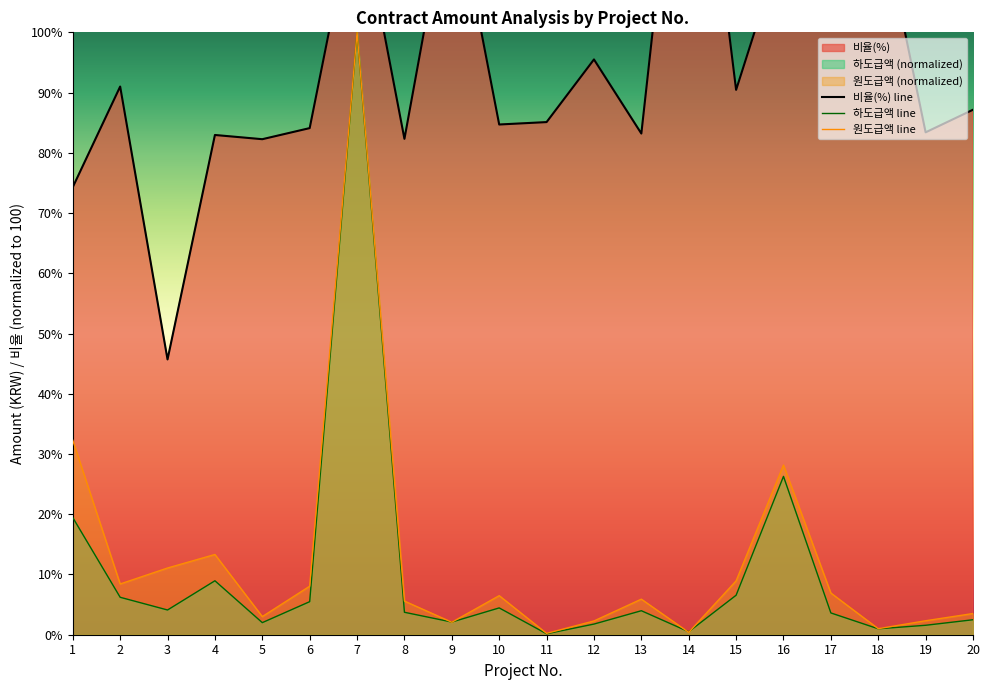

Reading left to right, transcribe all the data shown in this chart.

비율(%) line: 1=74.3	2=91.0	3=45.7	4=83.0	5=82.3	6=84.1	7=123.4	8=82.3	9=125.4	10=84.7	11=85.1	12=95.5	13=83.2	14=154.3	15=90.5	16=115.1	17=155.1	18=121.5	19=83.4	20=87.2
하도급액 line: 1=19.4	2=6.2	3=4.1	4=9.0	5=2.0	6=5.5	7=100.0	8=3.7	9=2.1	10=4.5	11=0.2	12=1.8	13=4.0	14=0.5	15=6.6	16=26.3	17=3.6	18=1.0	19=1.6	20=2.5
원도급액 line: 1=32.3	2=8.4	3=11.1	4=13.3	5=3.0	6=8.1	7=100.0	8=5.6	9=2.1	10=6.5	11=0.2	12=2.3	13=5.9	14=0.4	15=8.9	16=28.2	17=6.9	18=1.0	19=2.3	20=3.5